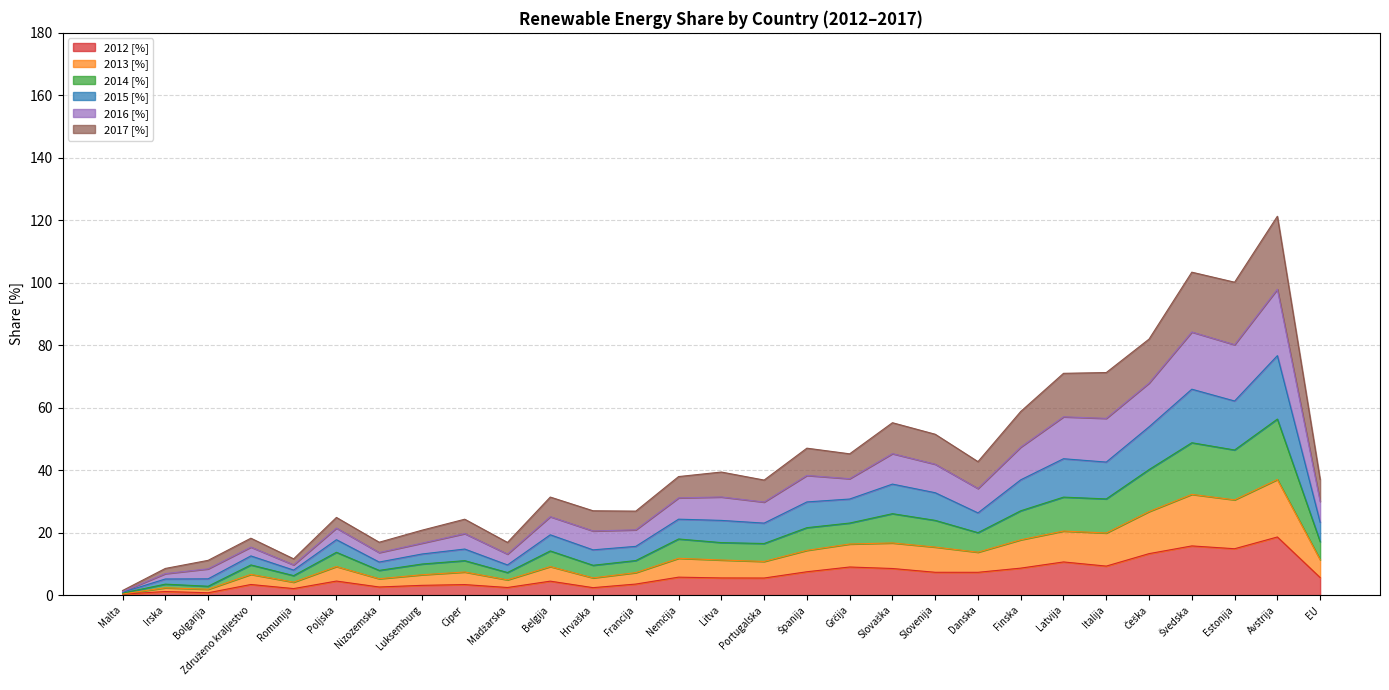

What is the total value across all series at Slovenija?

51.5